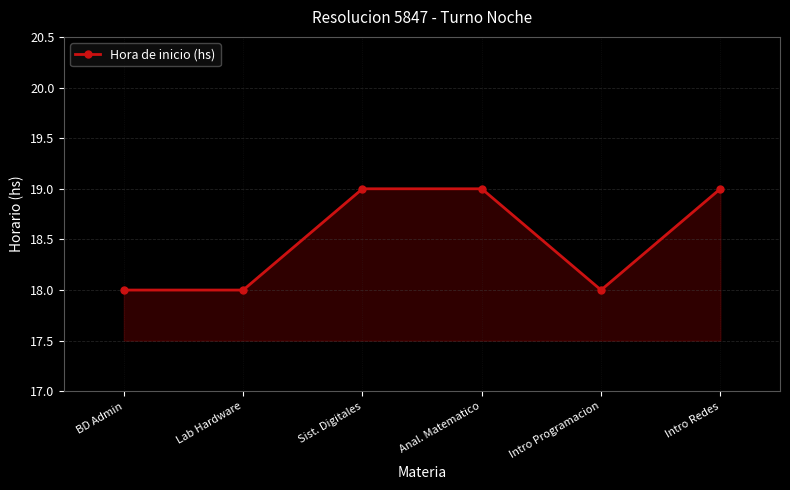

Does the chart have visible grid lines?

Yes